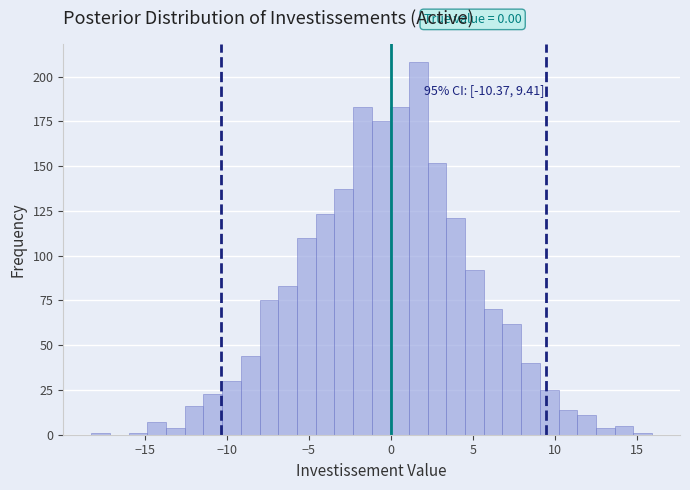

Read against the x-axis, roughly where is the centre of the tallest bar?

1.5